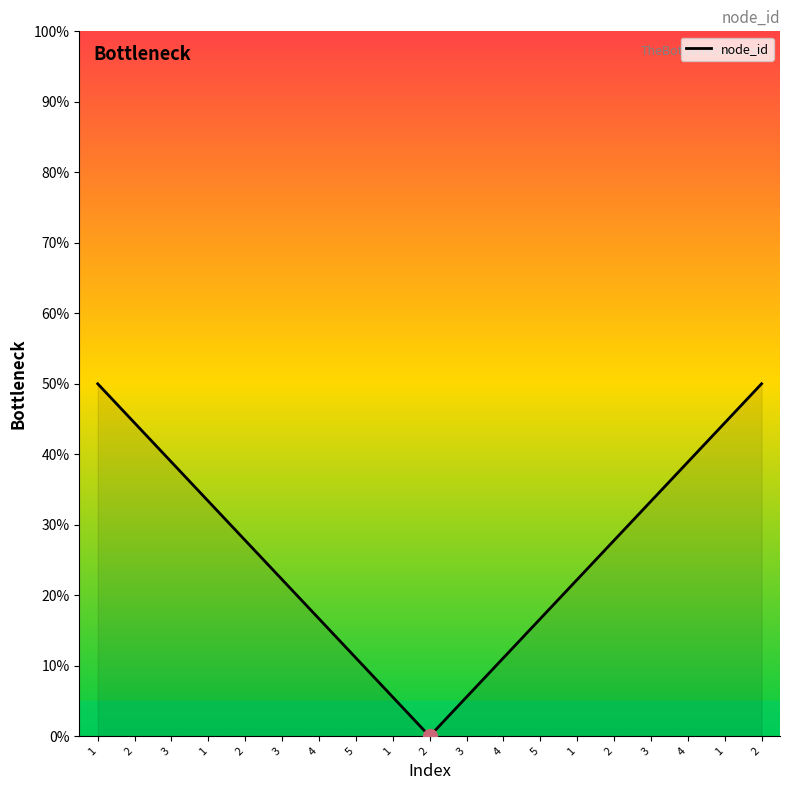

What is the sum of the values at 4 and 1?

61.1